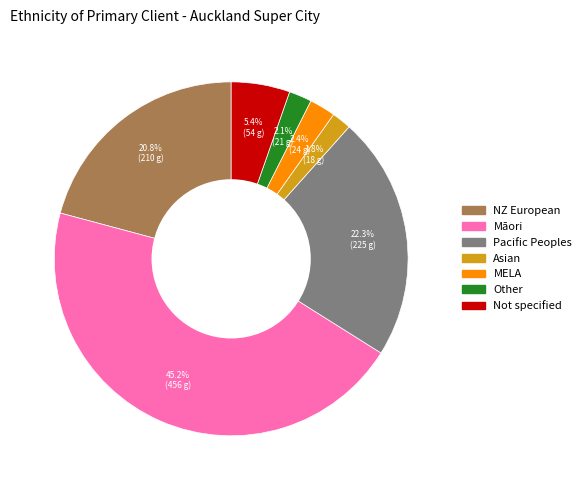

Does any single category account for the majority?

No